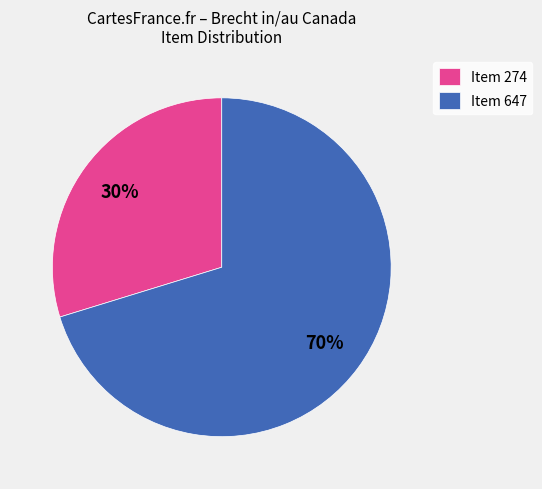

Rank the categories by value from lowest to highest.

Item 274, Item 647